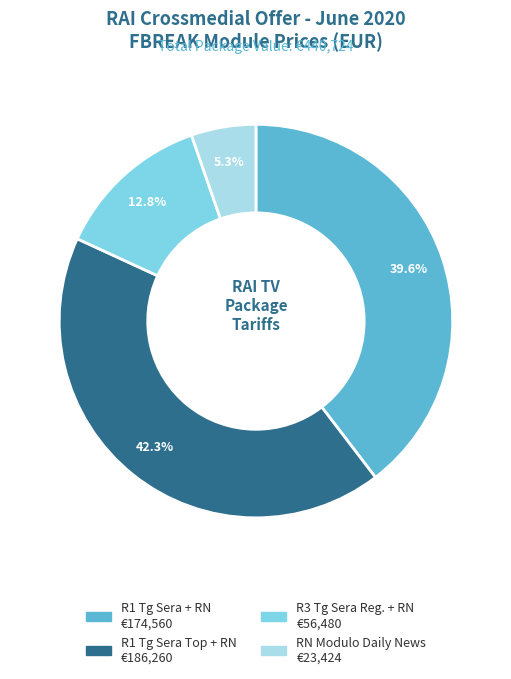

Which slice is the largest?

R1 Tg Sera Top + RN